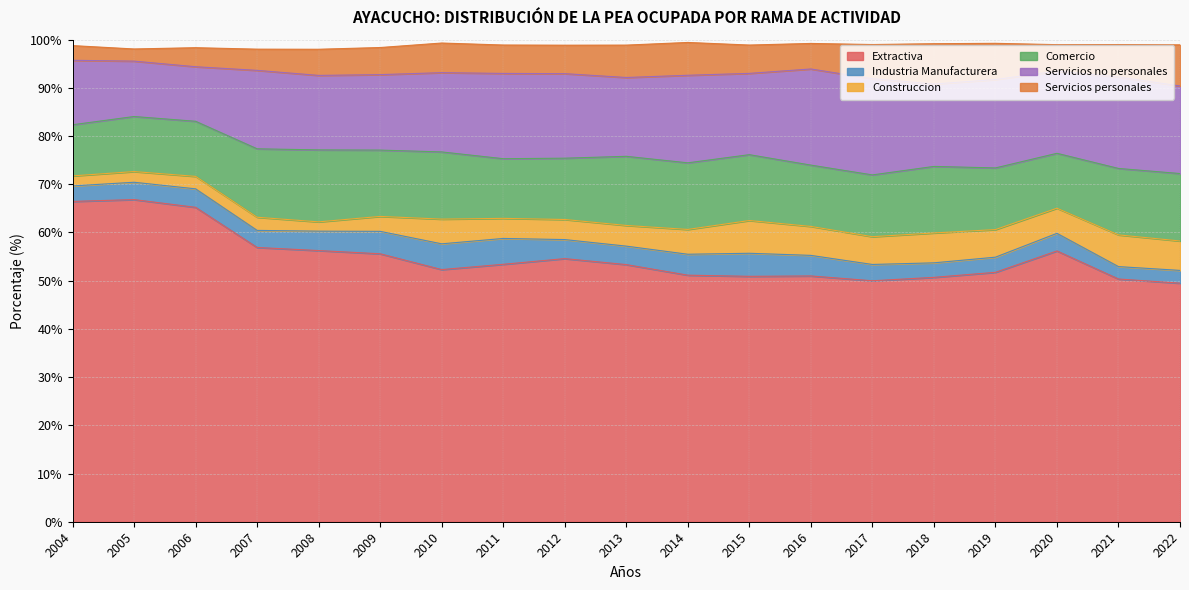

Does the chart have visible grid lines?

Yes